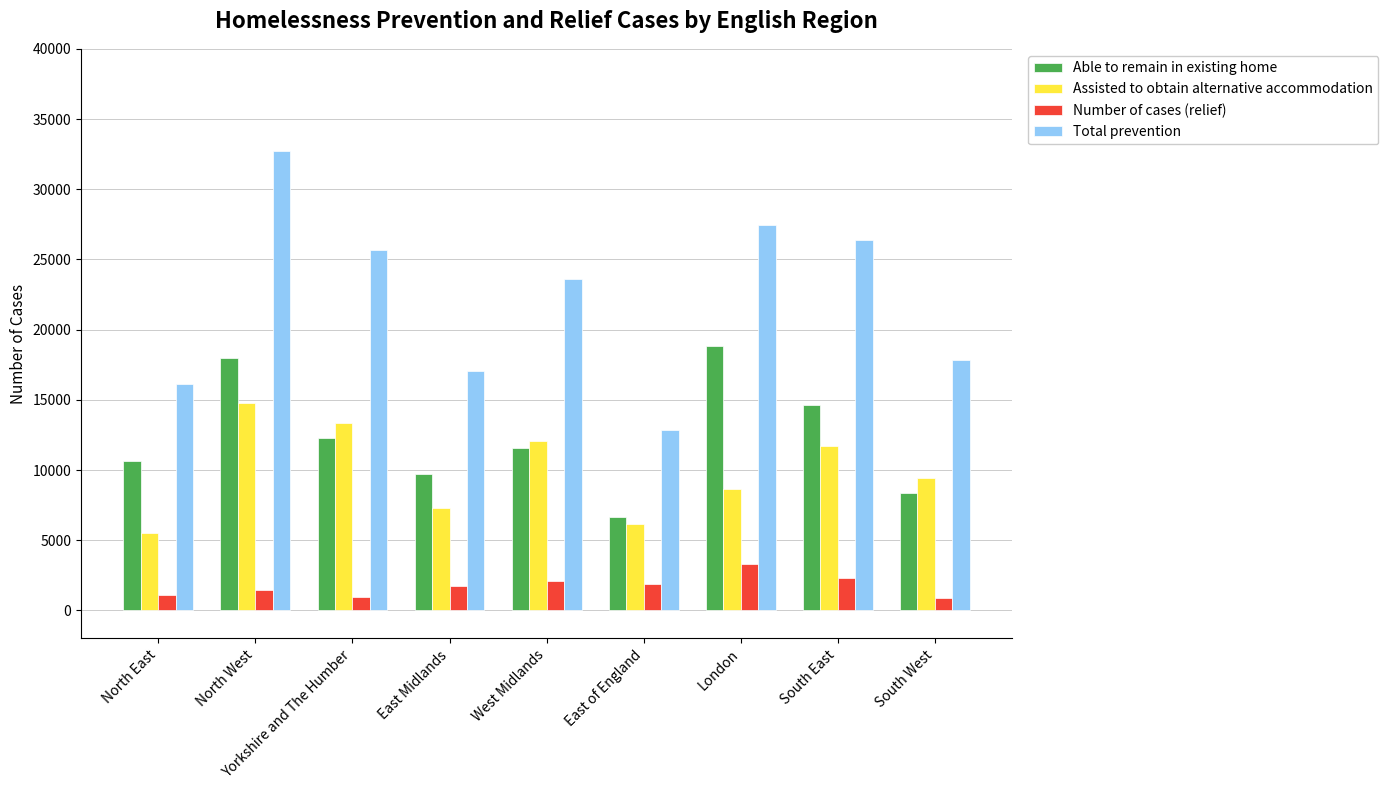

Does the chart contain stacked bars?

No